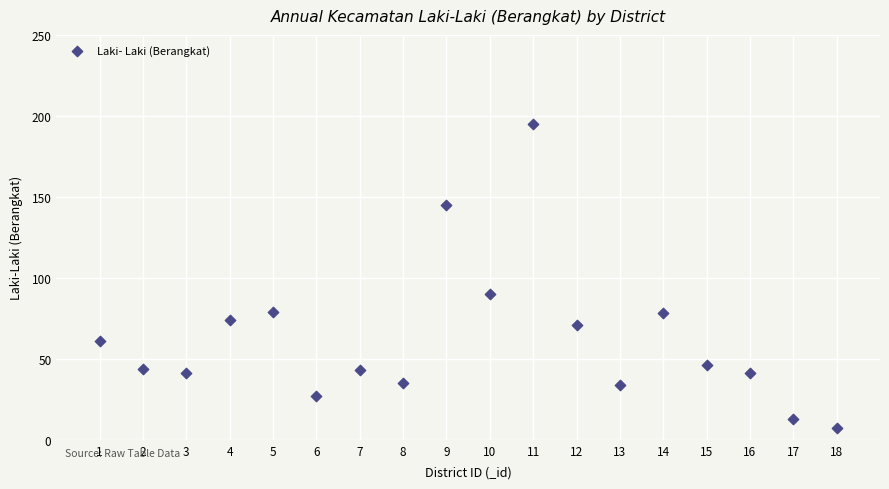

What is the range of Y values (max minus min)?

188